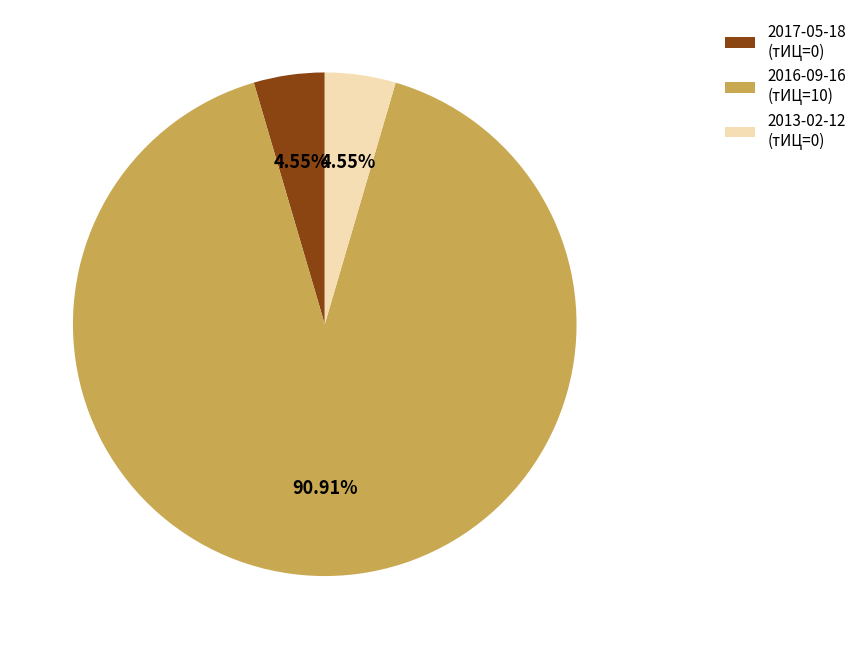

Which slice represents more than half of the pie?

2016-09-16